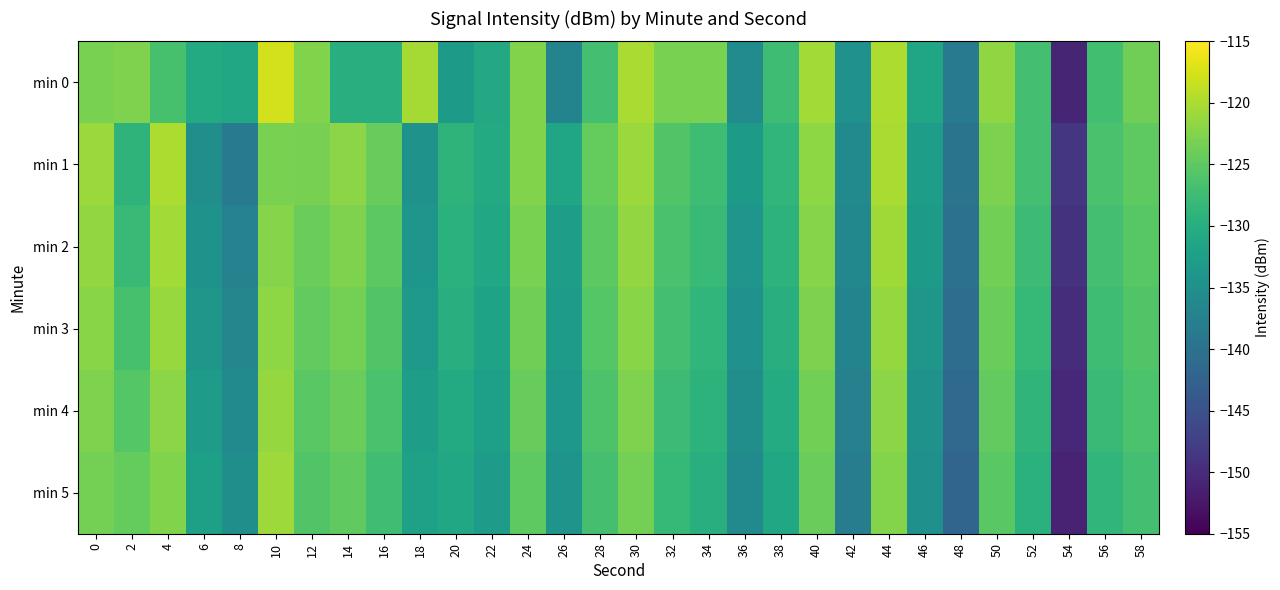

At 44, list the series in order from largest to smallest.

min 0, min 1, min 2, min 3, min 4, min 5